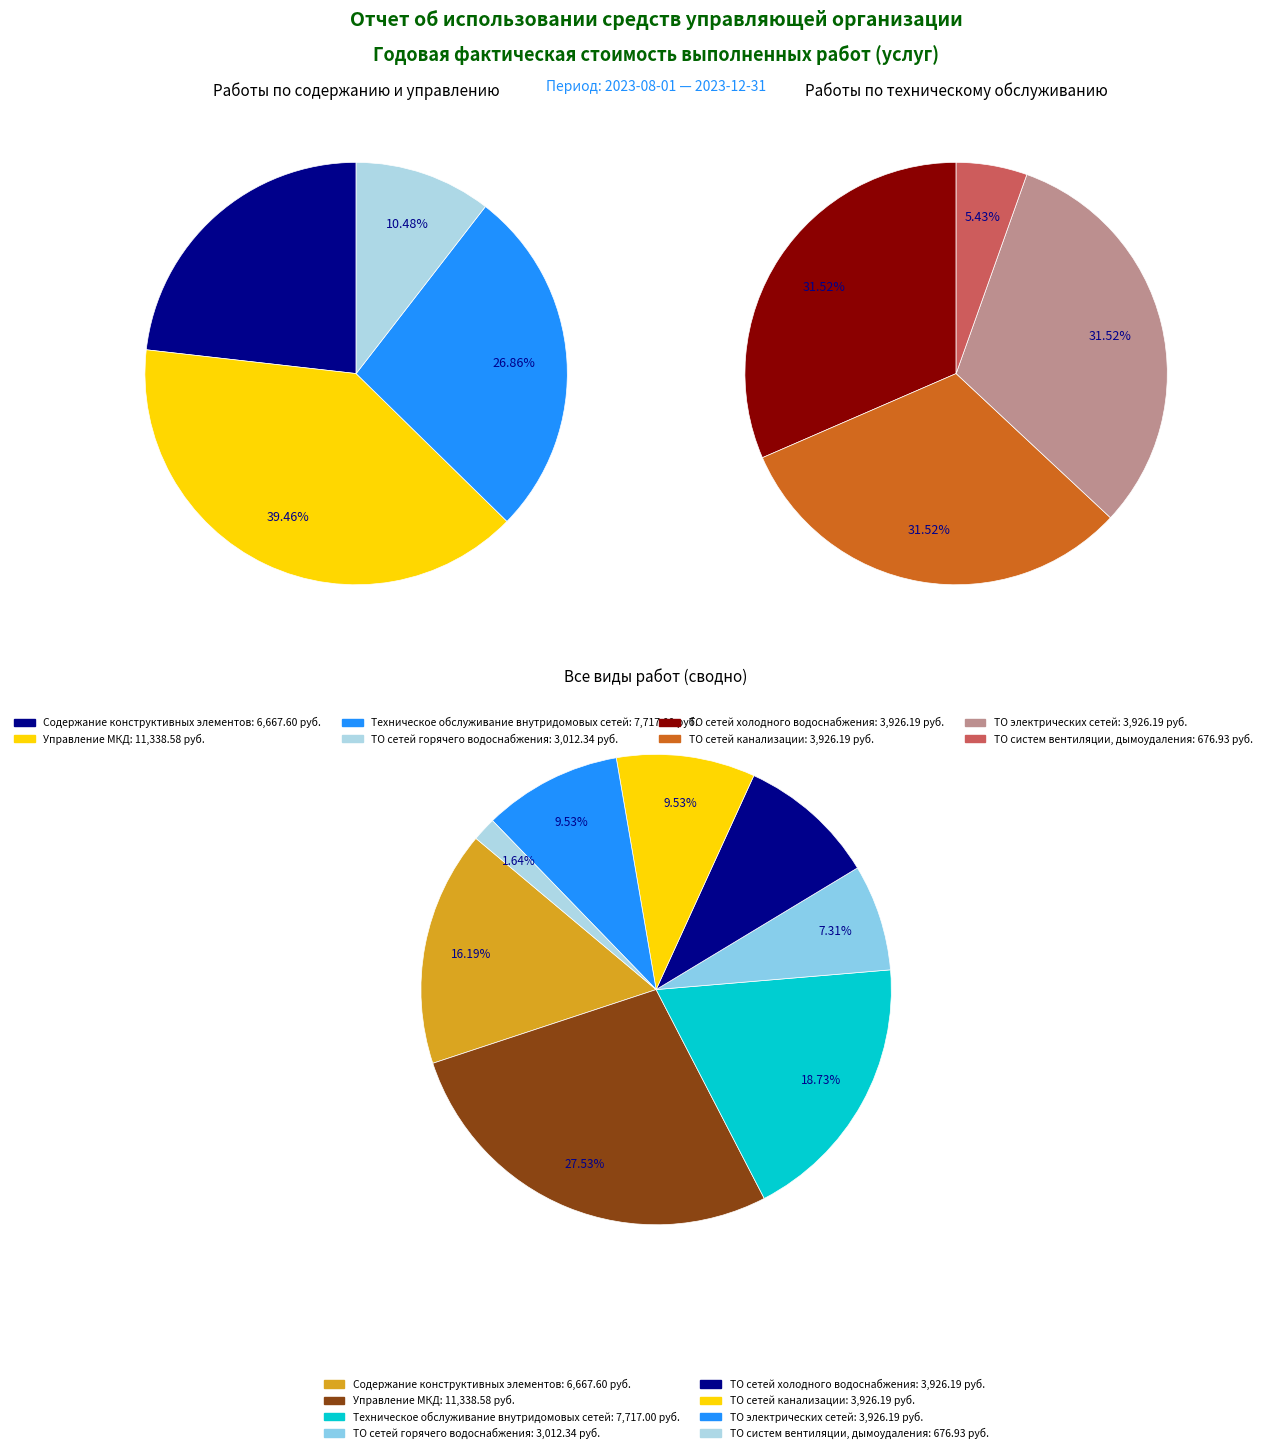

To the nearest percent, what percentage of the pie is ТО систем вентиляции, дымоудаления?

2%